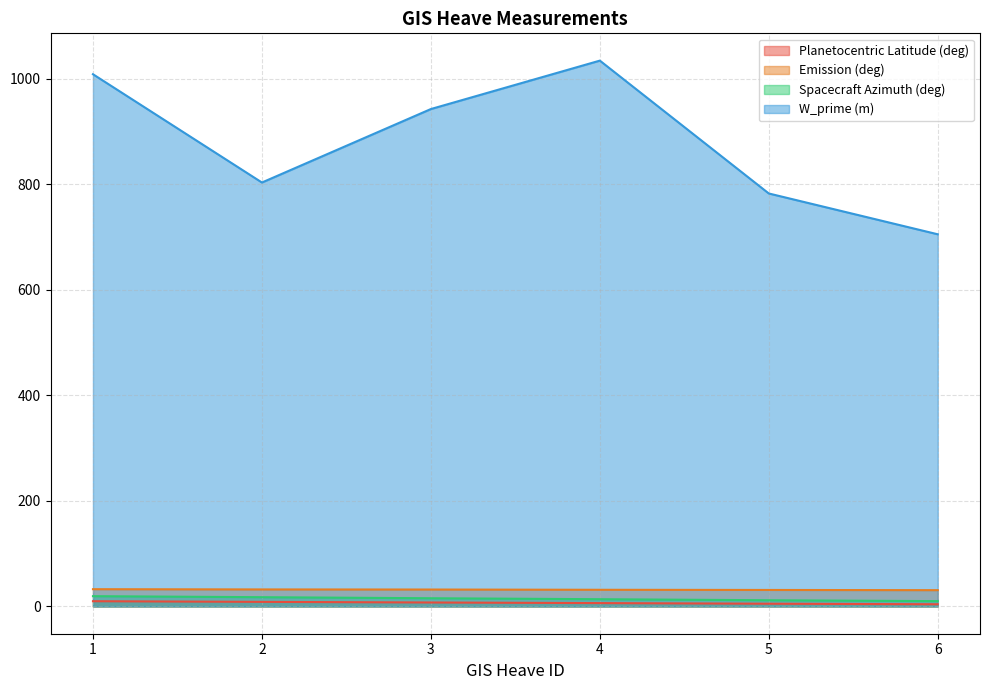

Which label corresponds to the smallest value in the chart?

6